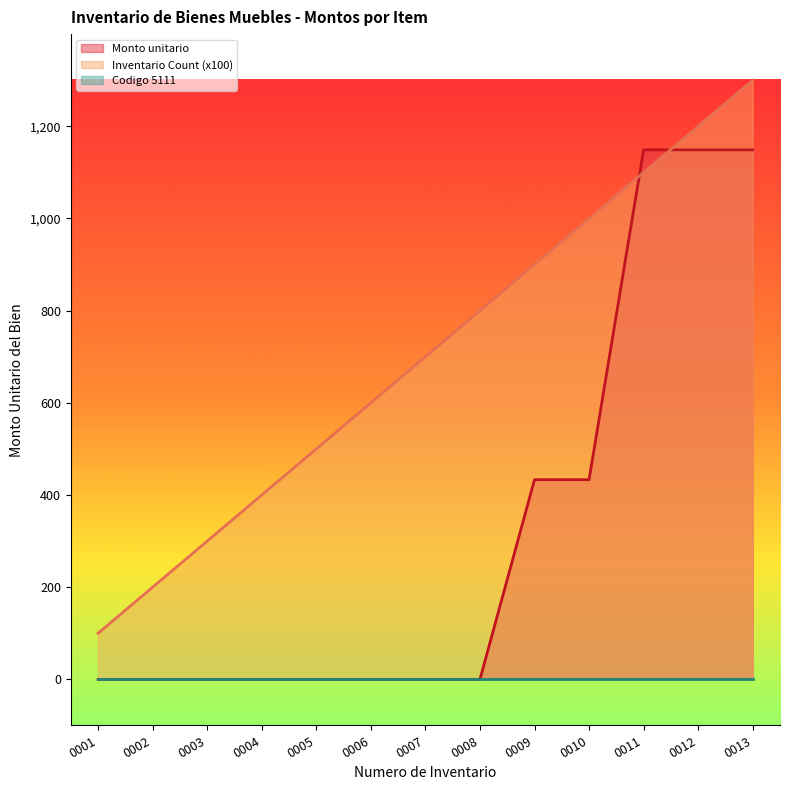

What is the spread (max minus min) of values at 0007?

700.0